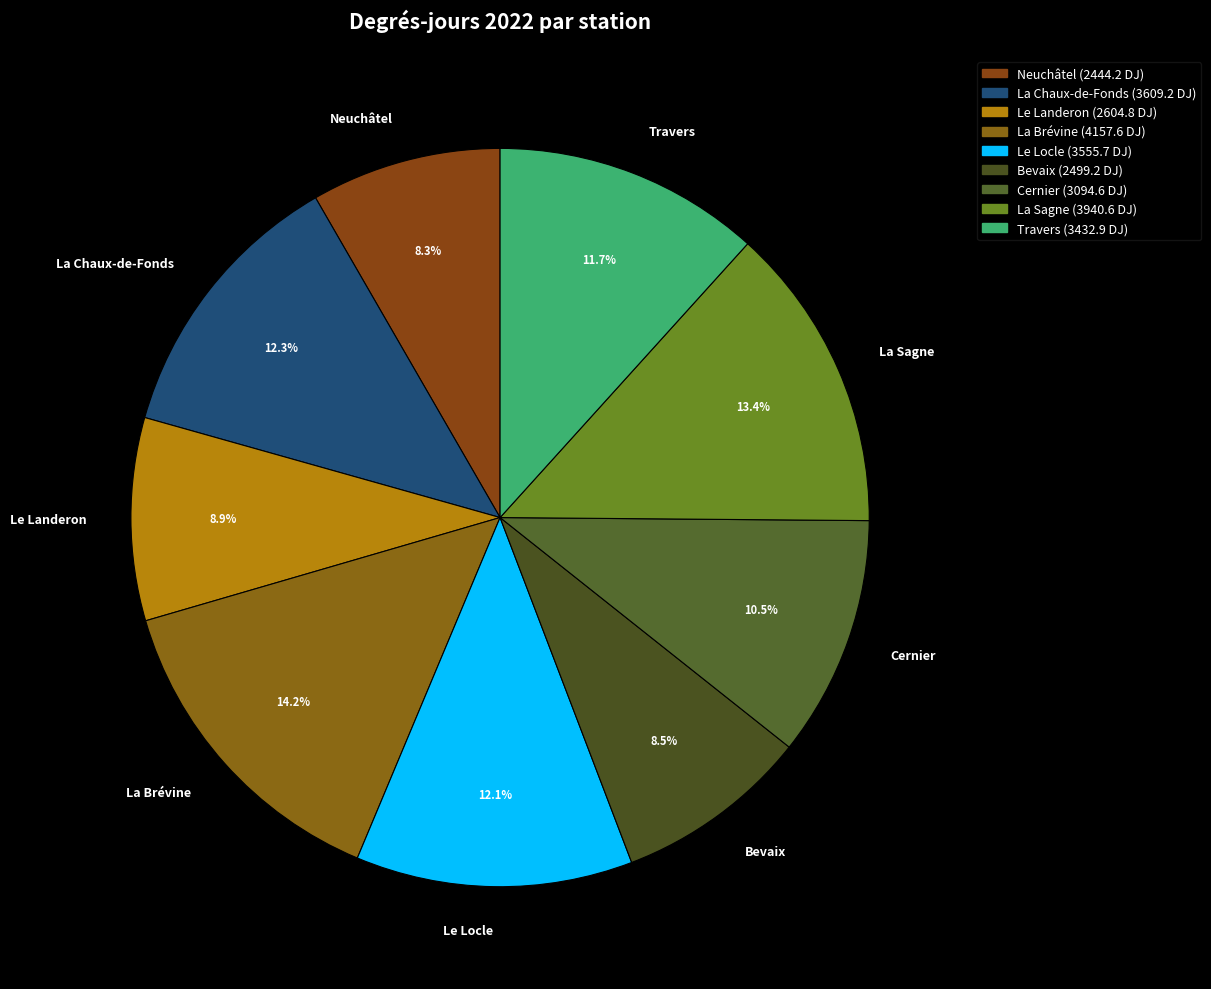

How many slices are in this pie chart?

9